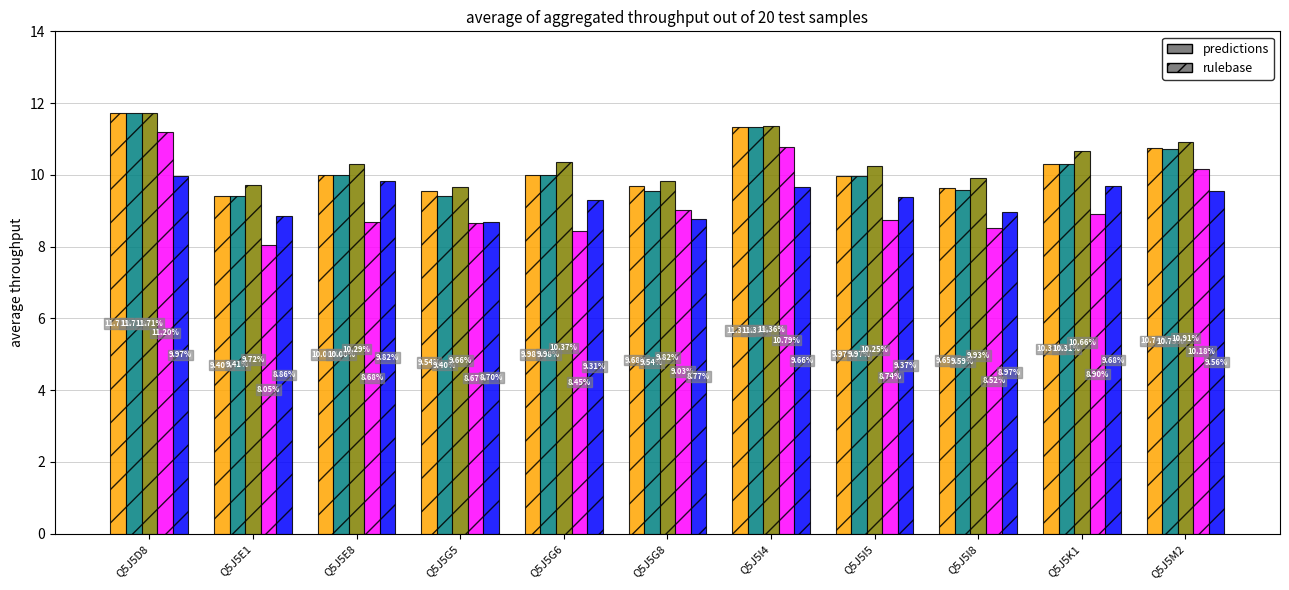

At which category is the sum across all series the highest?

Q5J5D8